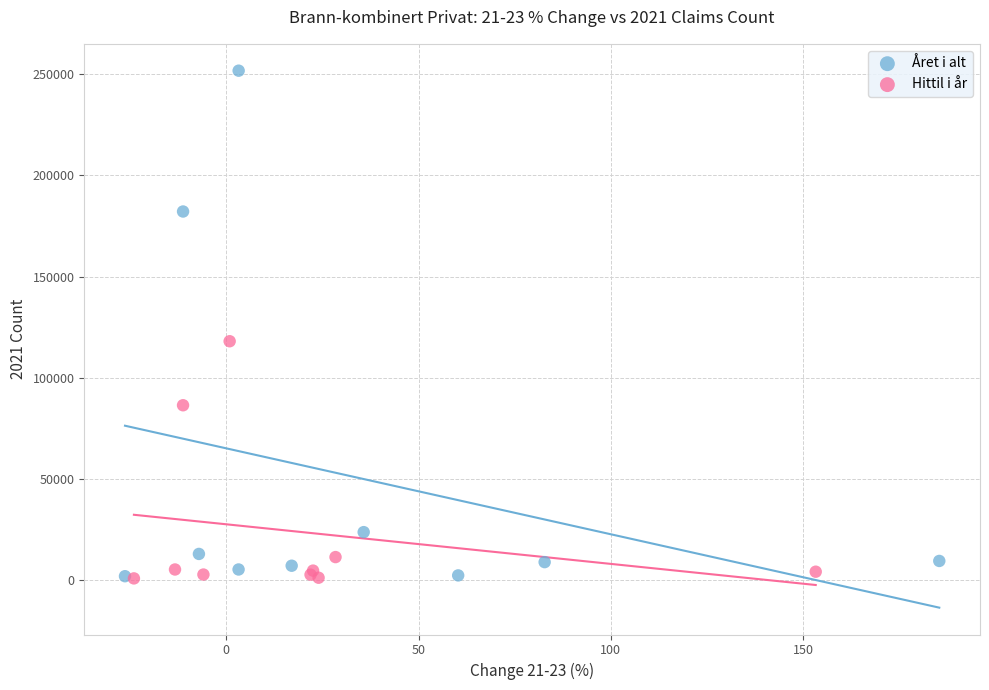

What are all the series names shown in the legend?

Året i alt, Hittil i år